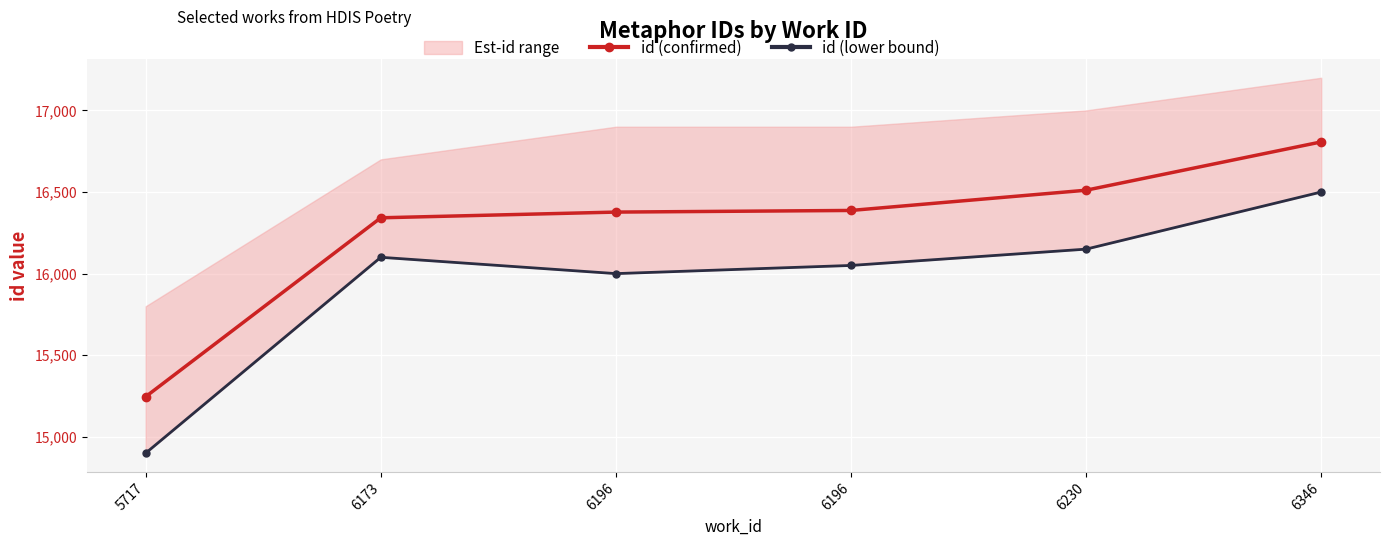

What is the sum of all id (lower bound) values?

95700